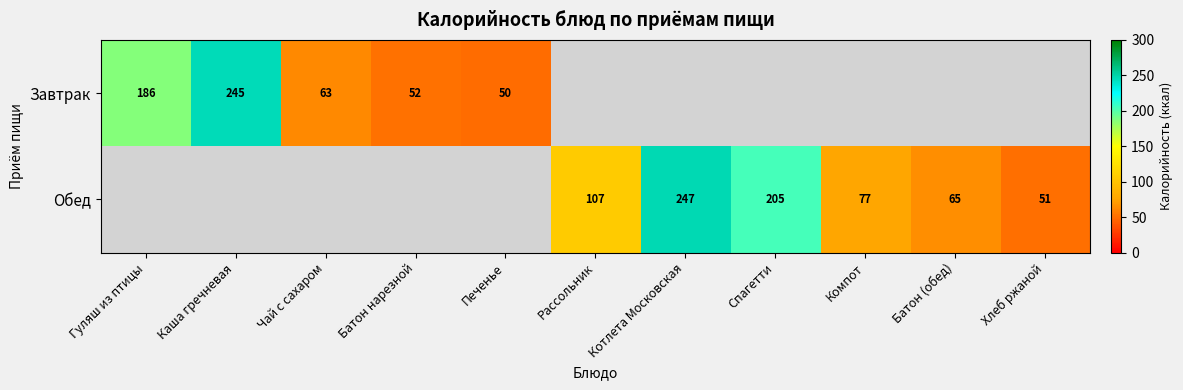

At which category does the chart reach its minimum across all series?

Рассольник